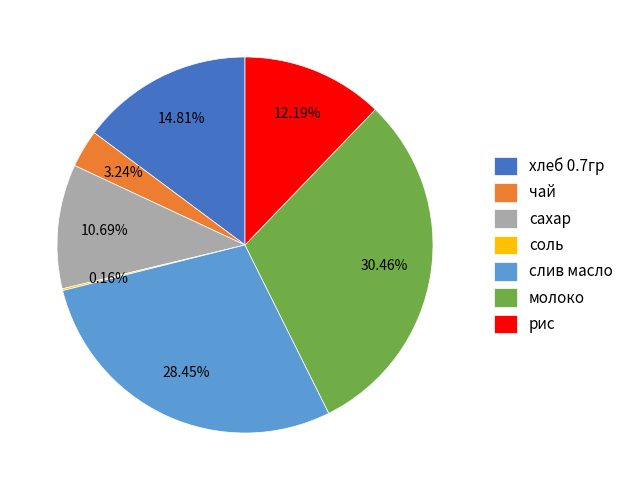

To the nearest percent, what is the difference between the чай and слив масло slice percentages?

25%